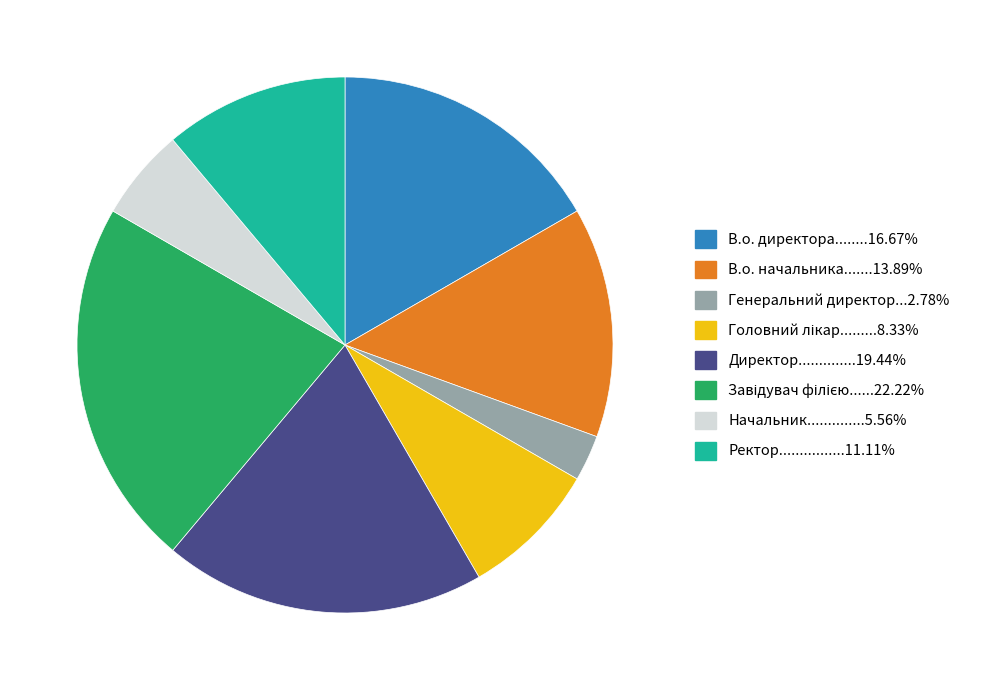

How many segments does this pie chart have?

8